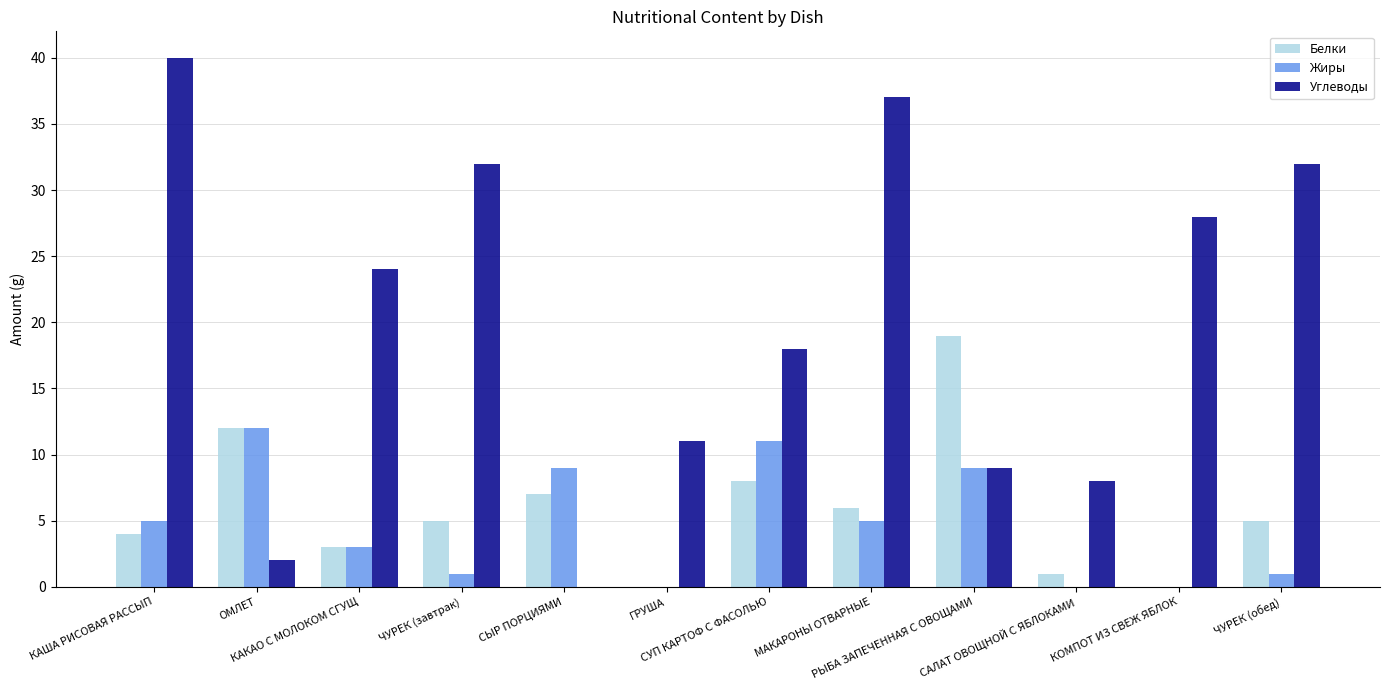

What is the sum of all Белки values?

70